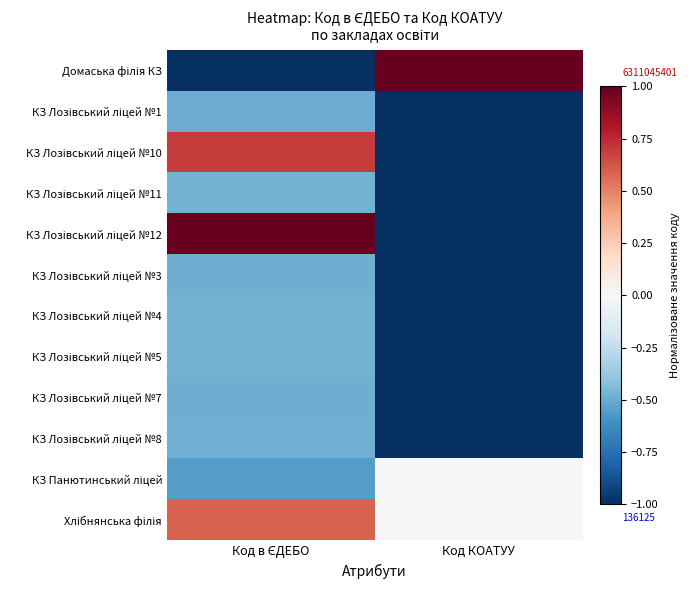

At which category does the chart reach its peak across all series?

Код КОАТУУ